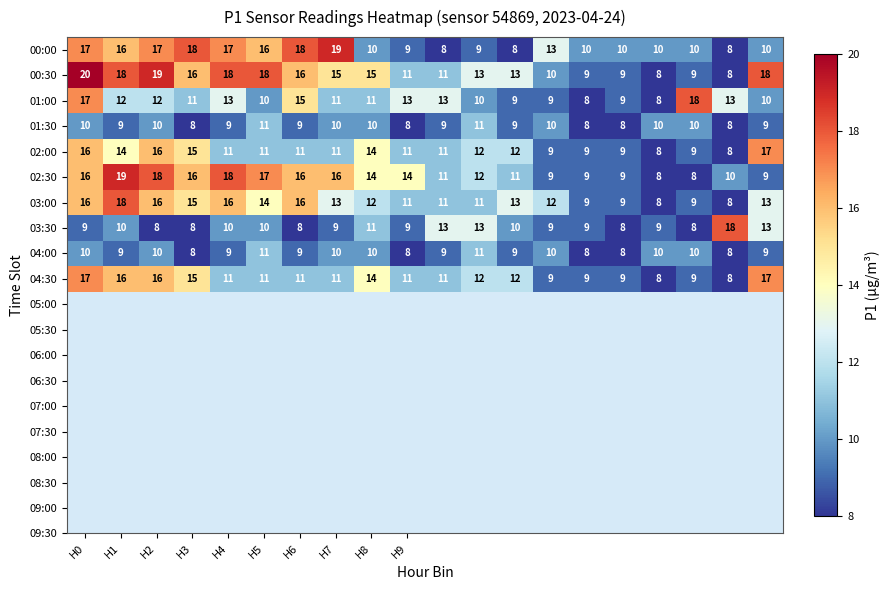

What is the highest value of the 02:00 series?

17